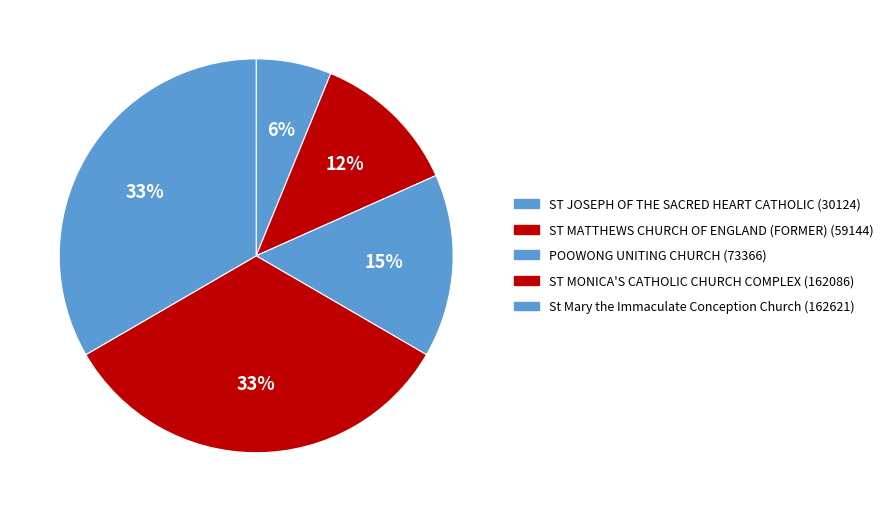

Rank the categories by value from highest to lowest.

St Mary the Immaculate Conception Church, ST MONICA'S CATHOLIC CHURCH COMPLEX, POOWONG UNITING CHURCH, ST MATTHEWS CHURCH OF ENGLAND (FORMER), ST JOSEPH OF THE SACRED HEART CATHOLIC